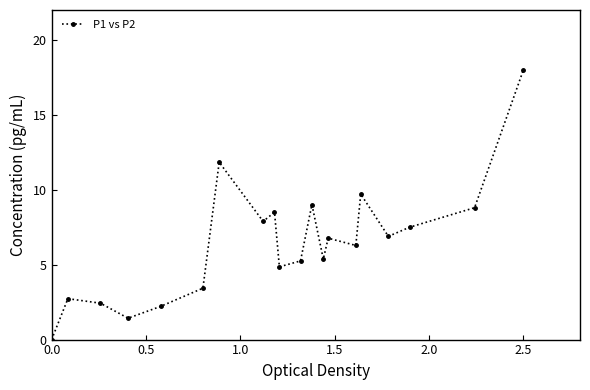

What is the maximum value shown in the chart?

18.0